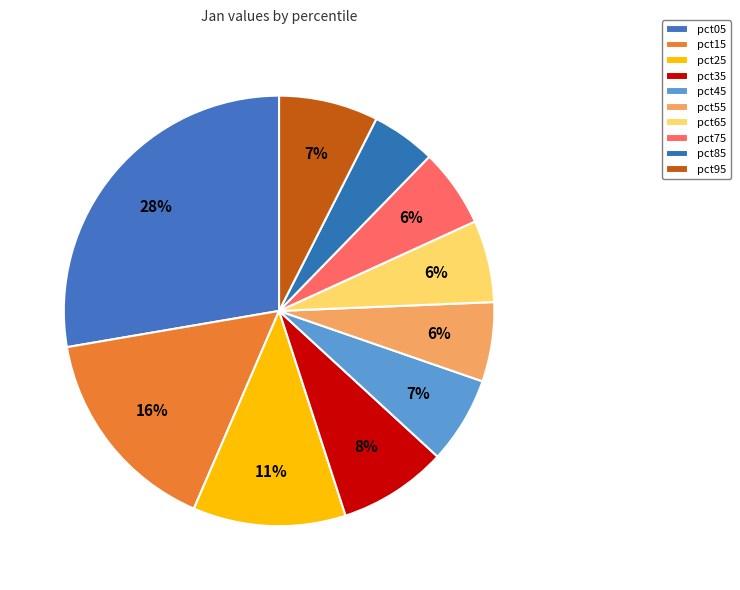

Does pct35 account for over 50% of the chart?

No